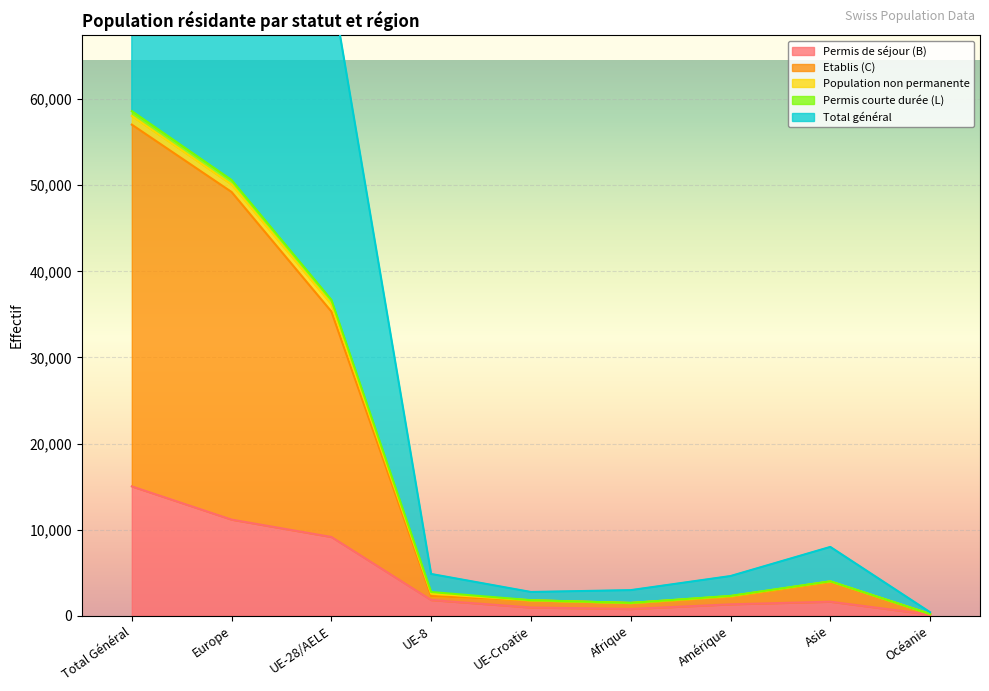

Which category has the highest value in the Permis de séjour (B) series?

Total Général